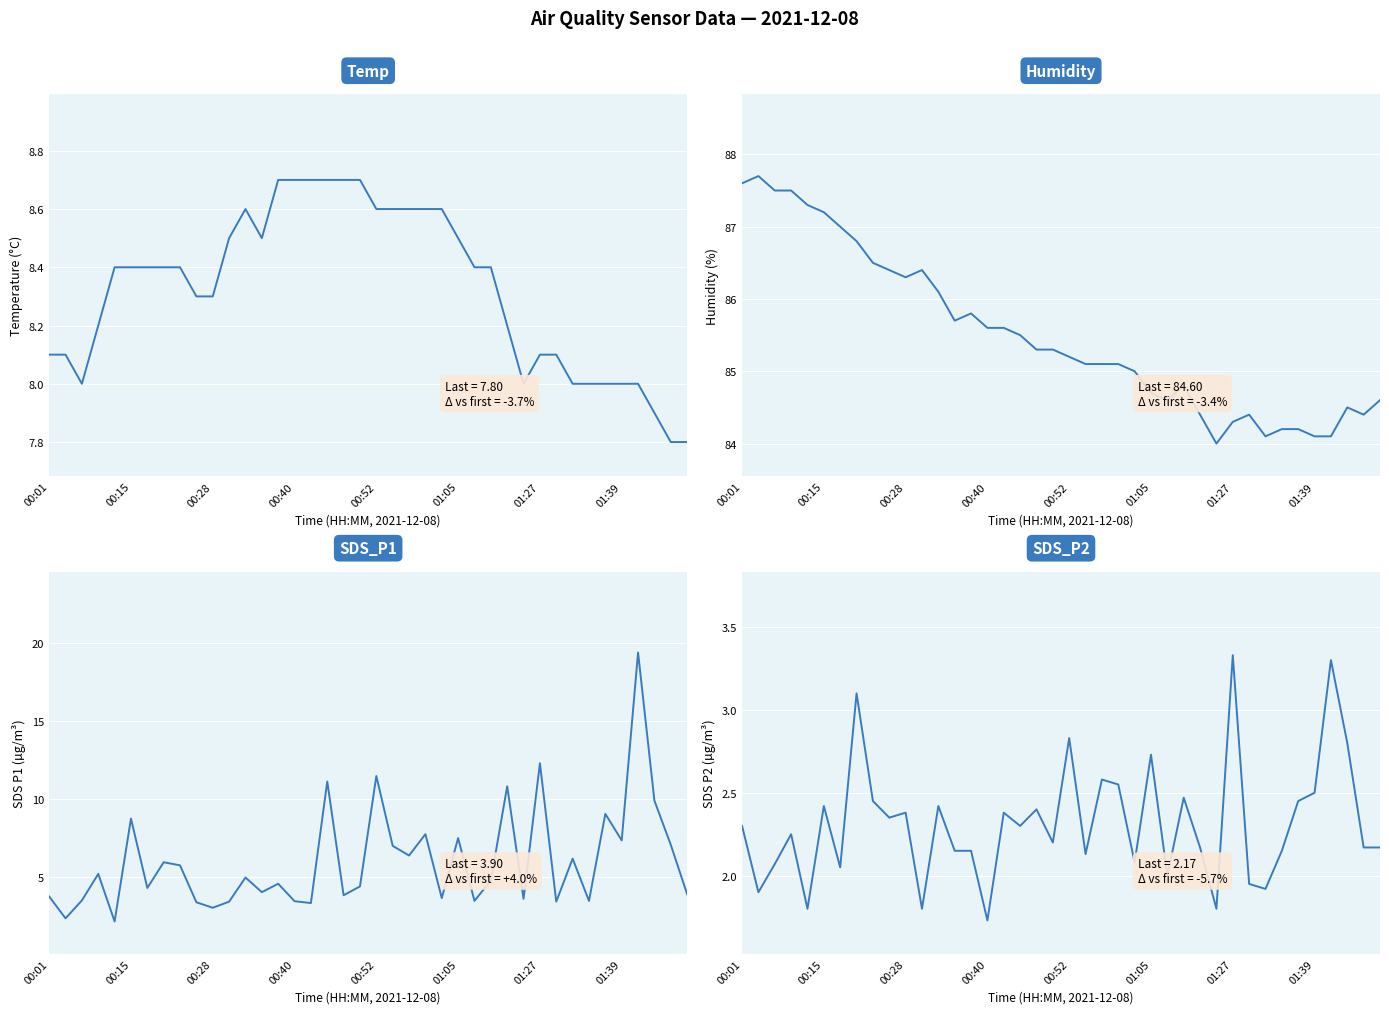

What is the difference between the highest and lowest values at 01:05?

82.0